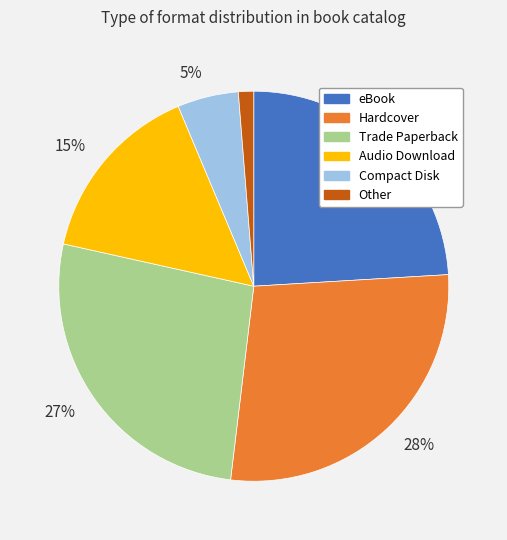

Is there any slice that represents more than half of the pie?

No